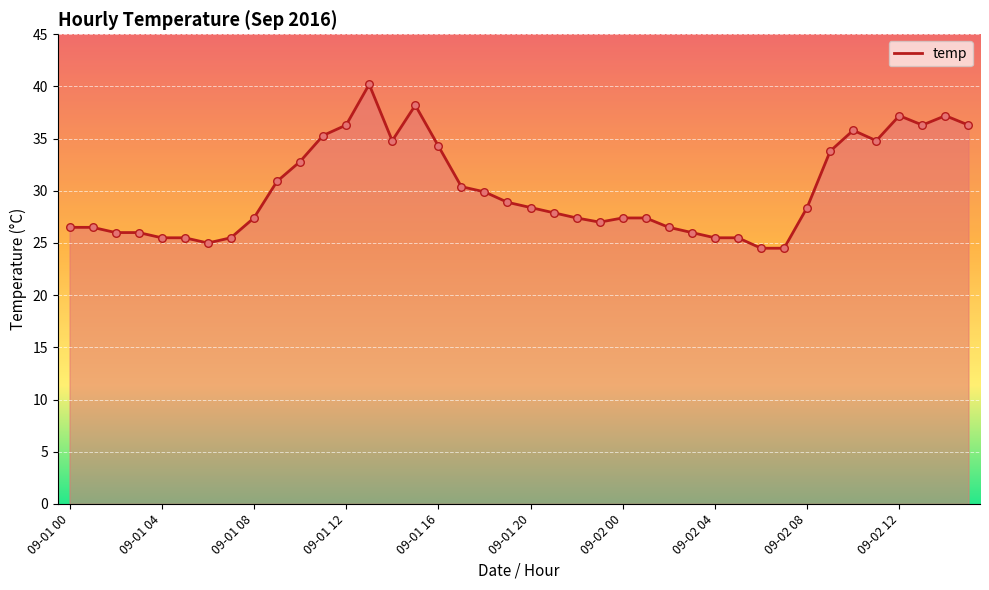

What is the difference between the maximum and minimum values?

15.7